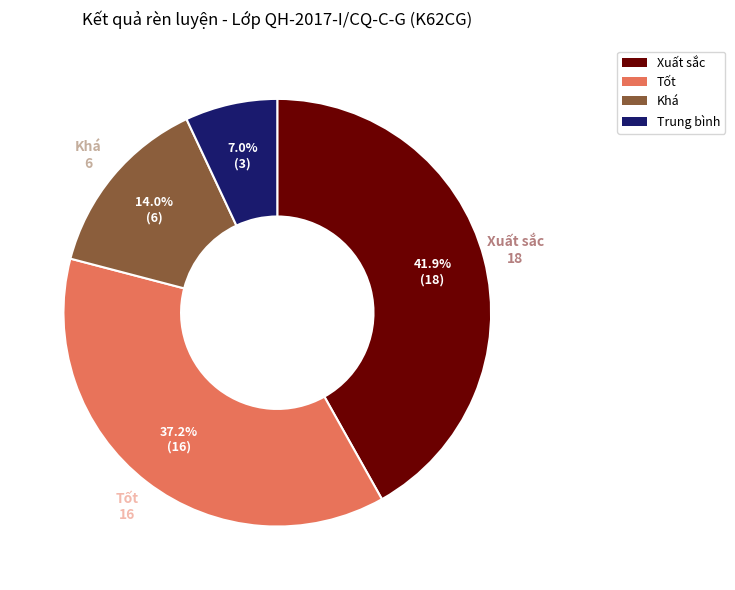

Which category has the biggest portion of the pie?

Xuất sắc